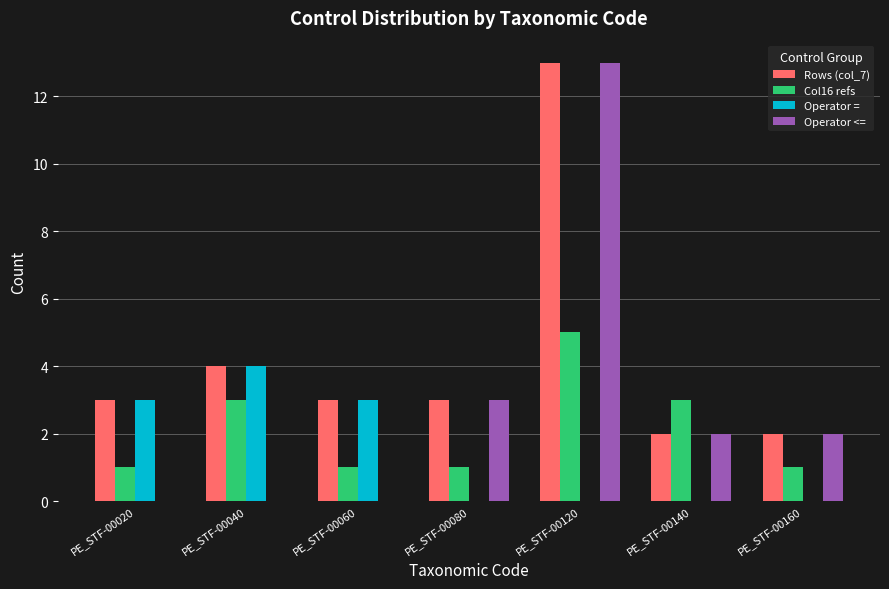

Is it true that Operator <= equals 3 at PE_STF-00140?

False